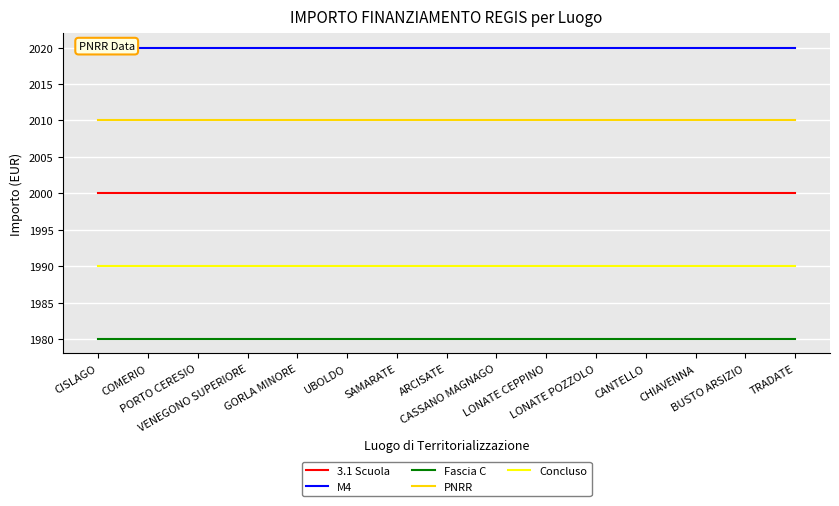

True or false: Concluso has a value of 3202 at LONATE CEPPINO.

False